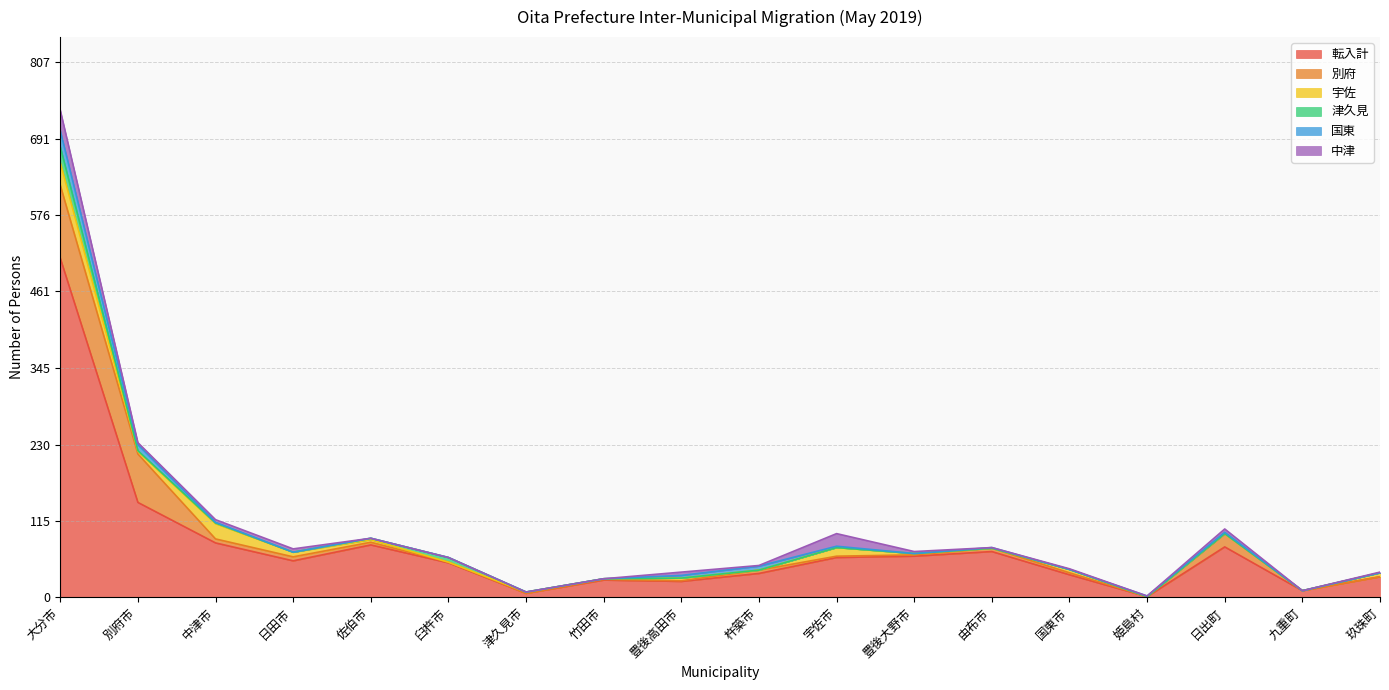

What is the label of the 2nd point from the left?

別府市